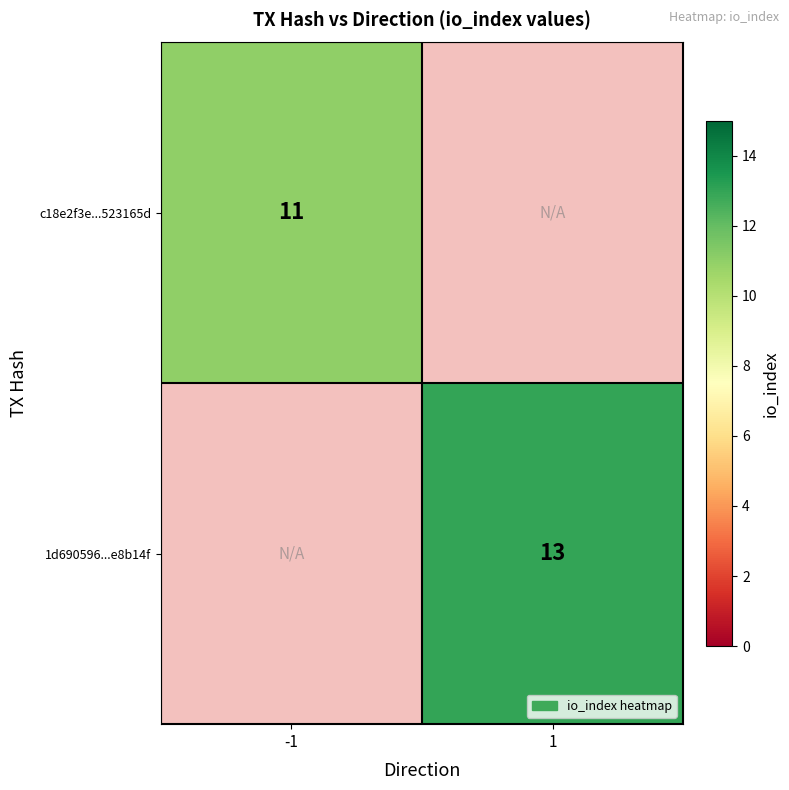

True or false: 1d690596...e8b14f has a value of 19 at 1.

False